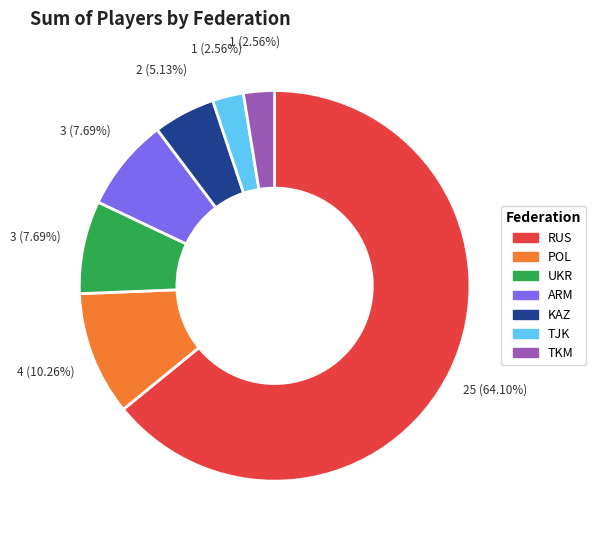

Approximately how many times larger is the value at POL compared to TJK?

4.0